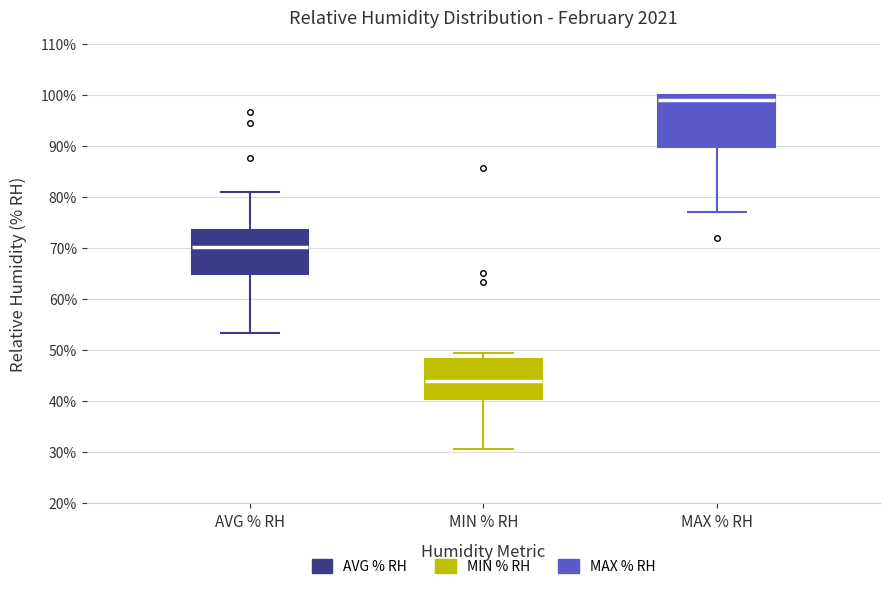

Where does the median line of the box for AVG % RH sit on the y-axis? The values are not printed on the chart, so give them approximately, as read against the axis.

70